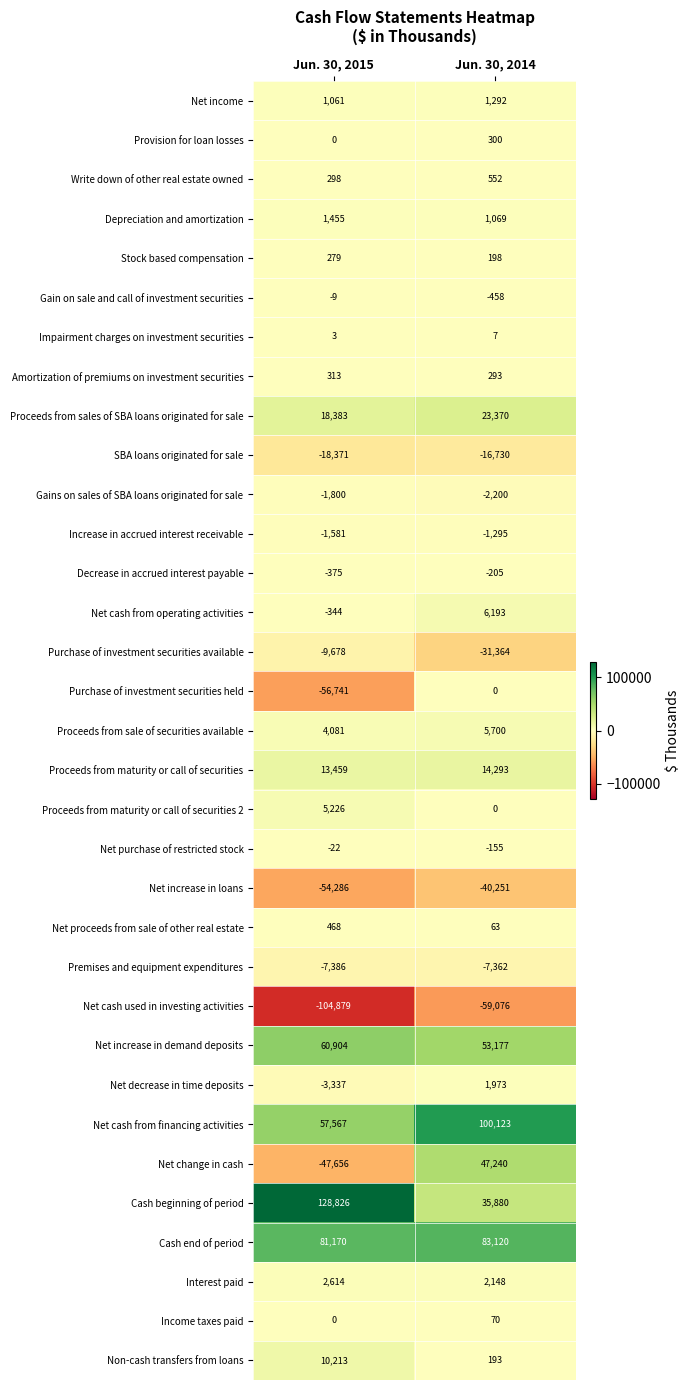

What is the smallest value displayed?

-104879